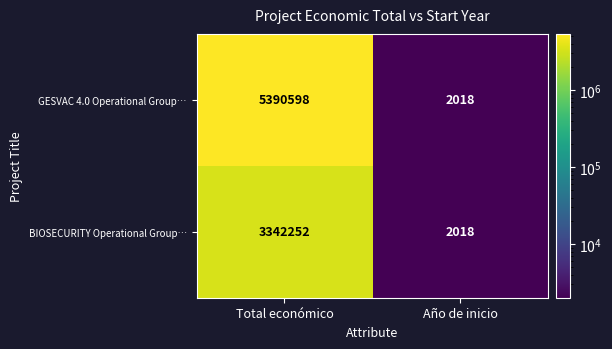

What is the sum of all BIOSECURITY Operational Group… values?

3344270